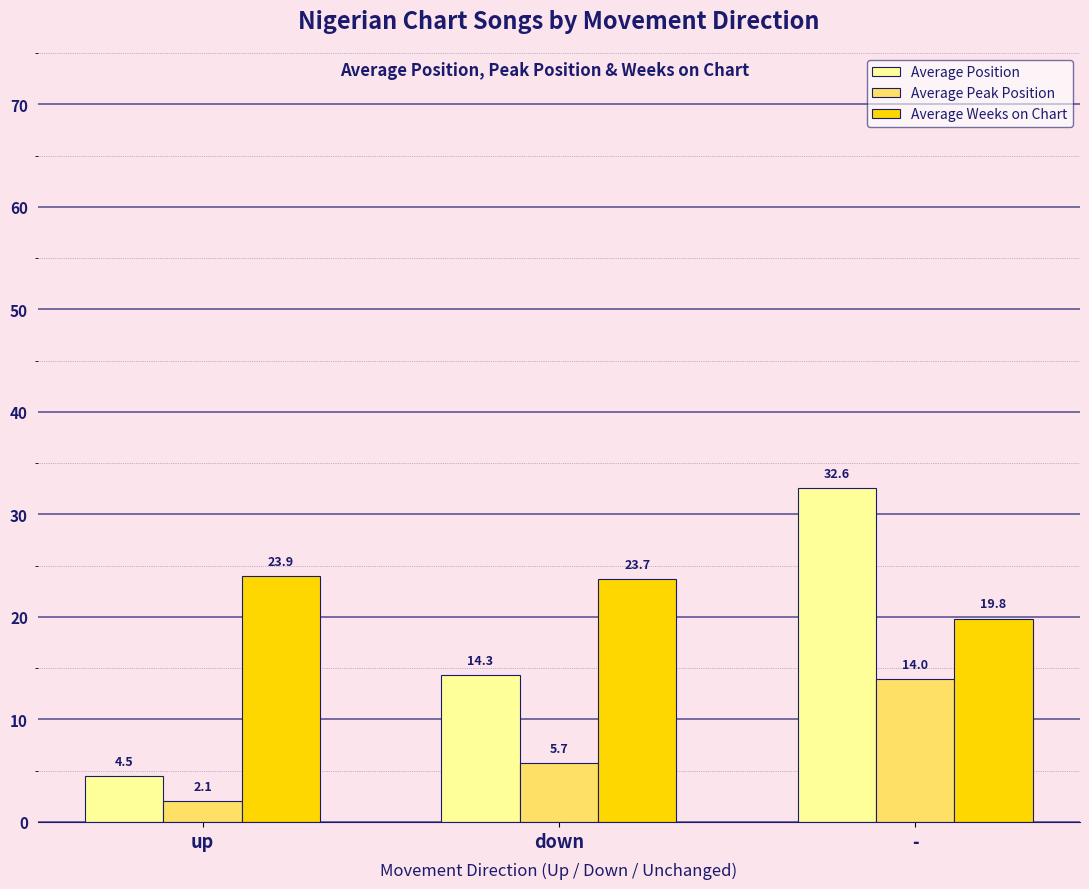

Rank the series at up from lowest to highest value.

Average Peak Position, Average Position, Average Weeks on Chart